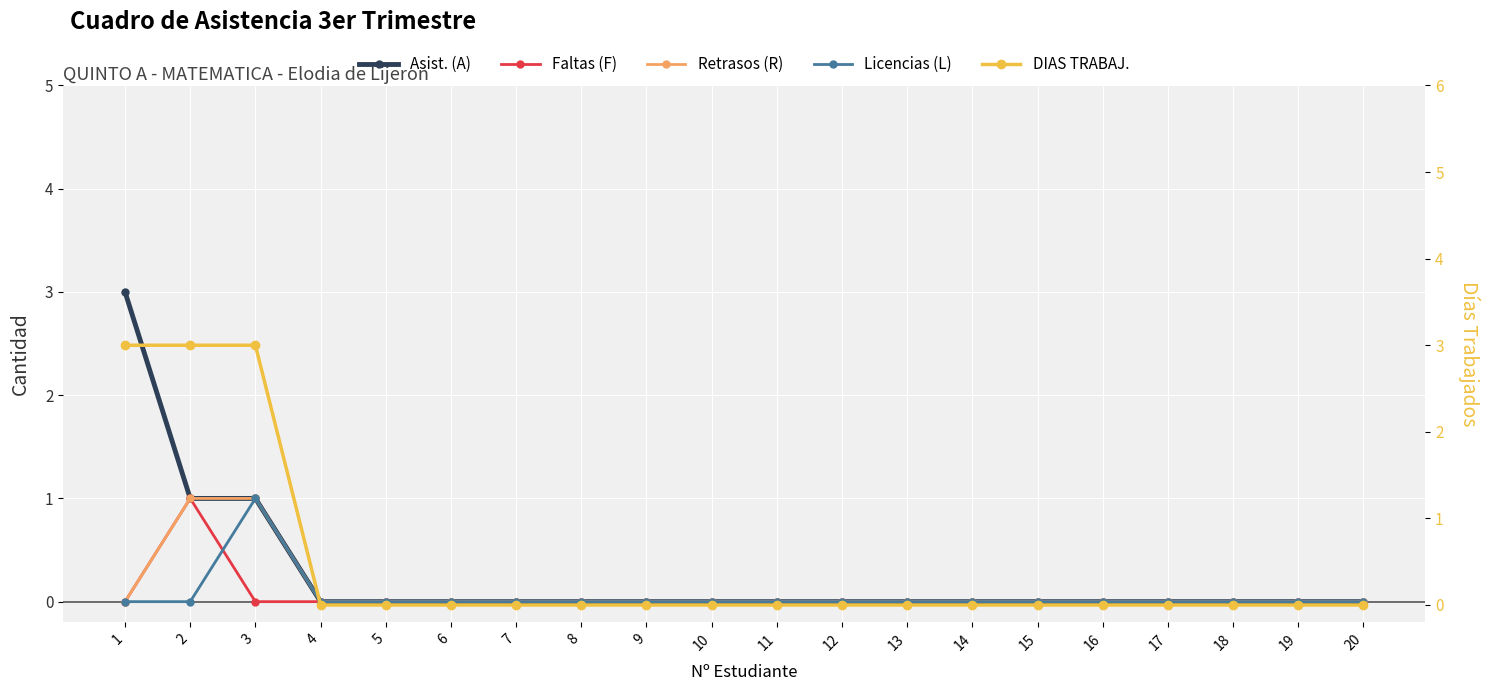

What is the spread (max minus min) of values at 3?

3